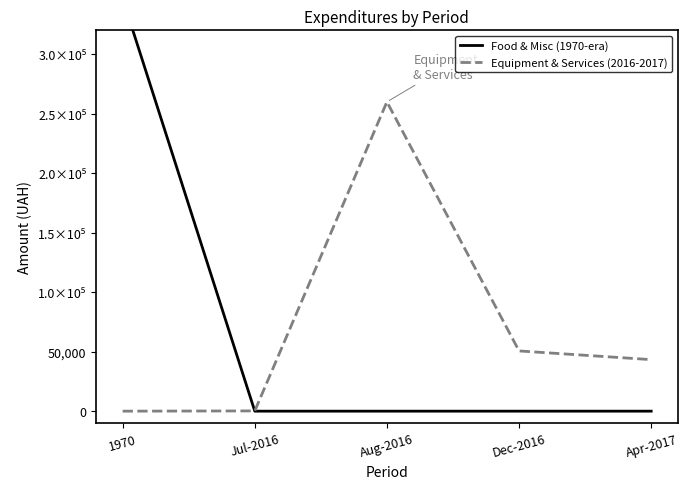

True or false: Food & Misc (1970-era) and Equipment & Services (2016-2017) intersect in this chart.

True